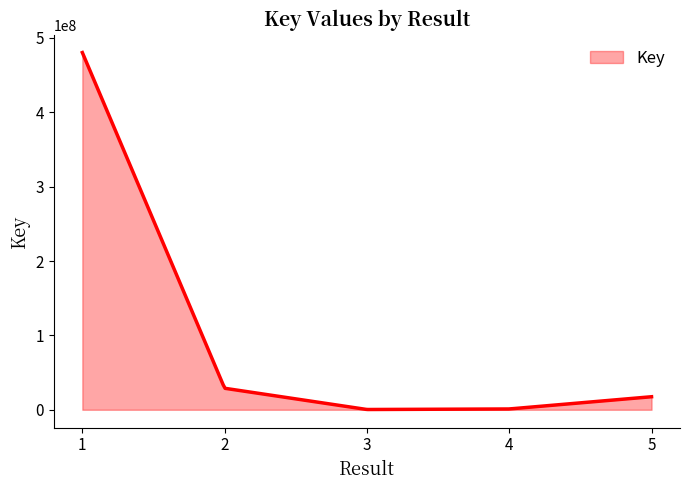

What is the difference between the maximum and minimum values?

479963632.4